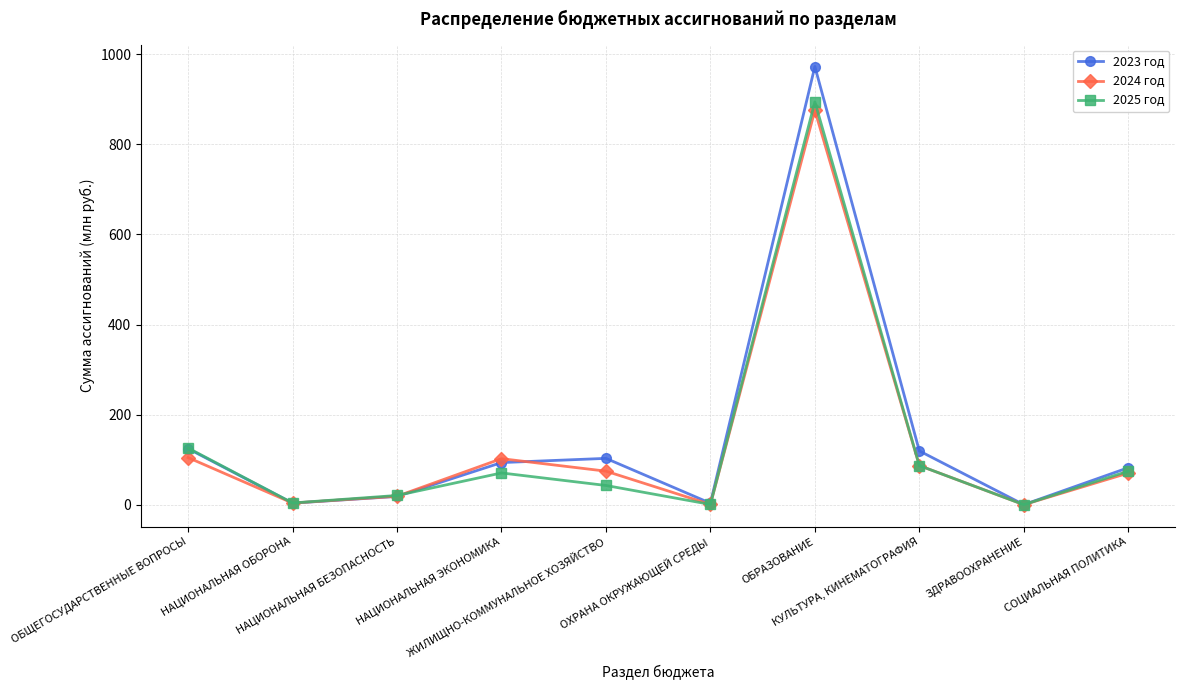

Which label corresponds to the largest value in the chart?

ОБРАЗОВАНИЕ